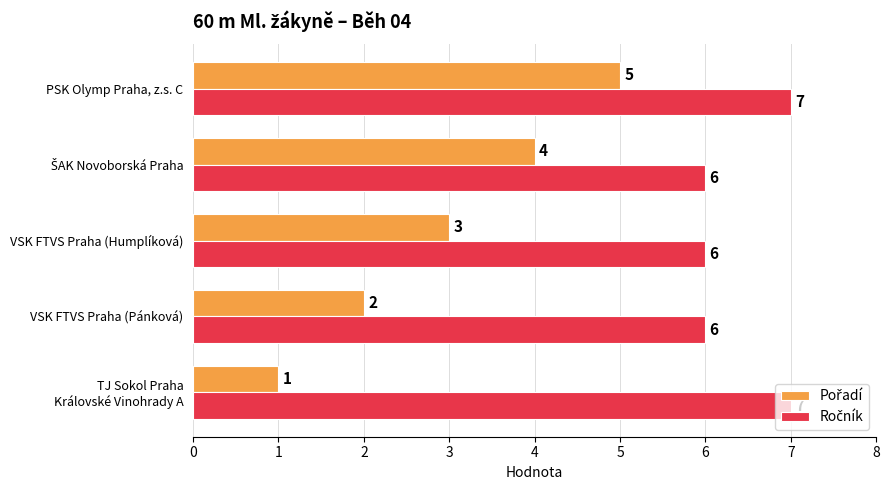

What is the total value across all series at VSK FTVS Praha (Humplíková)?

9